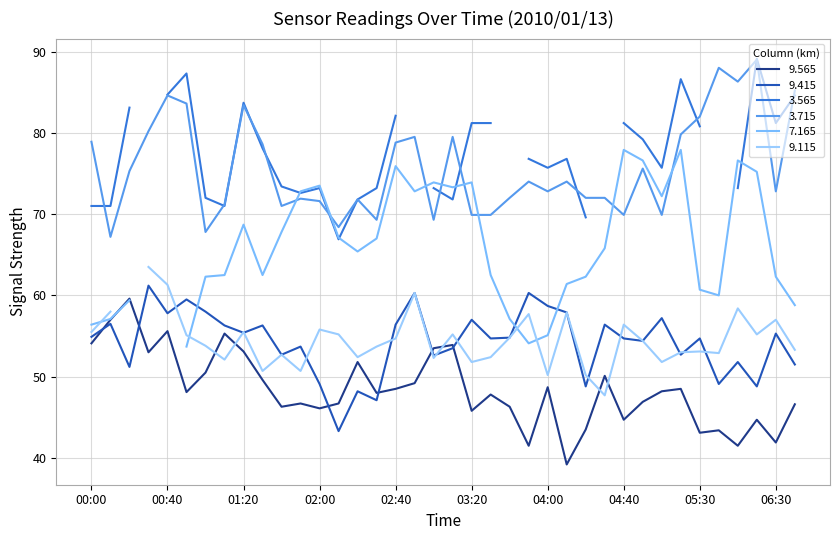

What is the difference between the maximum and minimum values in the 9.415 series?

17.9